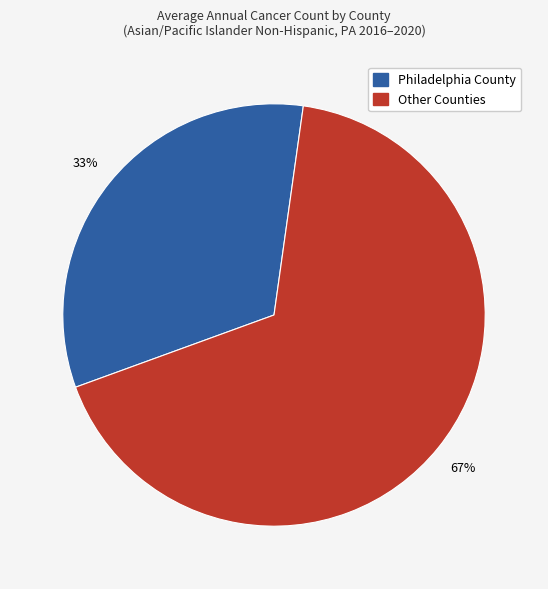

To the nearest percent, what is the difference between the largest and smallest slice percentages?

34%